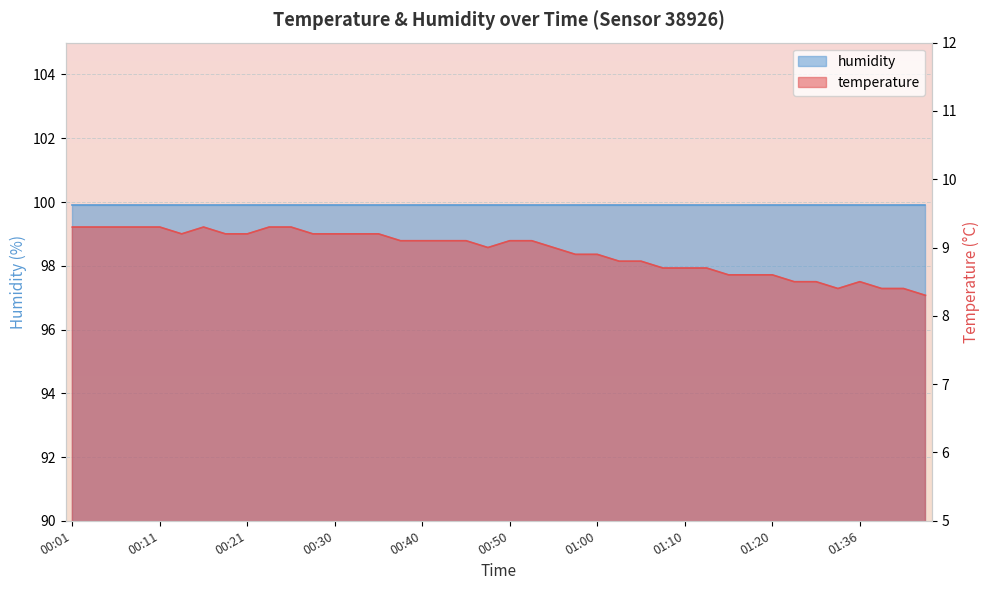

Rank the categories by value from highest to lowest.

00:01, 00:04, 00:06, 00:08, 00:11, 00:16, 00:23, 00:26, 00:13, 00:18, 00:21, 00:28, 00:30, 00:33, 00:35, 00:38, 00:40, 00:43, 00:45, 00:50, 00:53, 00:48, 00:55, 00:58, 01:00, 01:03, 01:05, 01:07, 01:10, 01:12, 01:15, 01:17, 01:20, 01:25, 01:28, 01:36, 01:33, 01:38, 01:40, 01:43